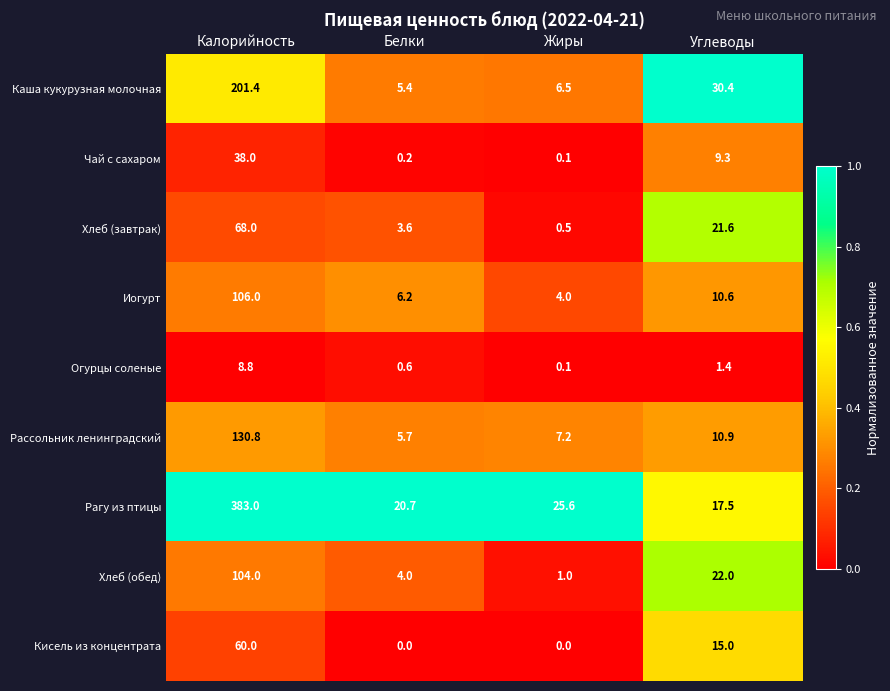

True or false: Кисель из концентрата has a value of 5.9 at Углеводы.

False